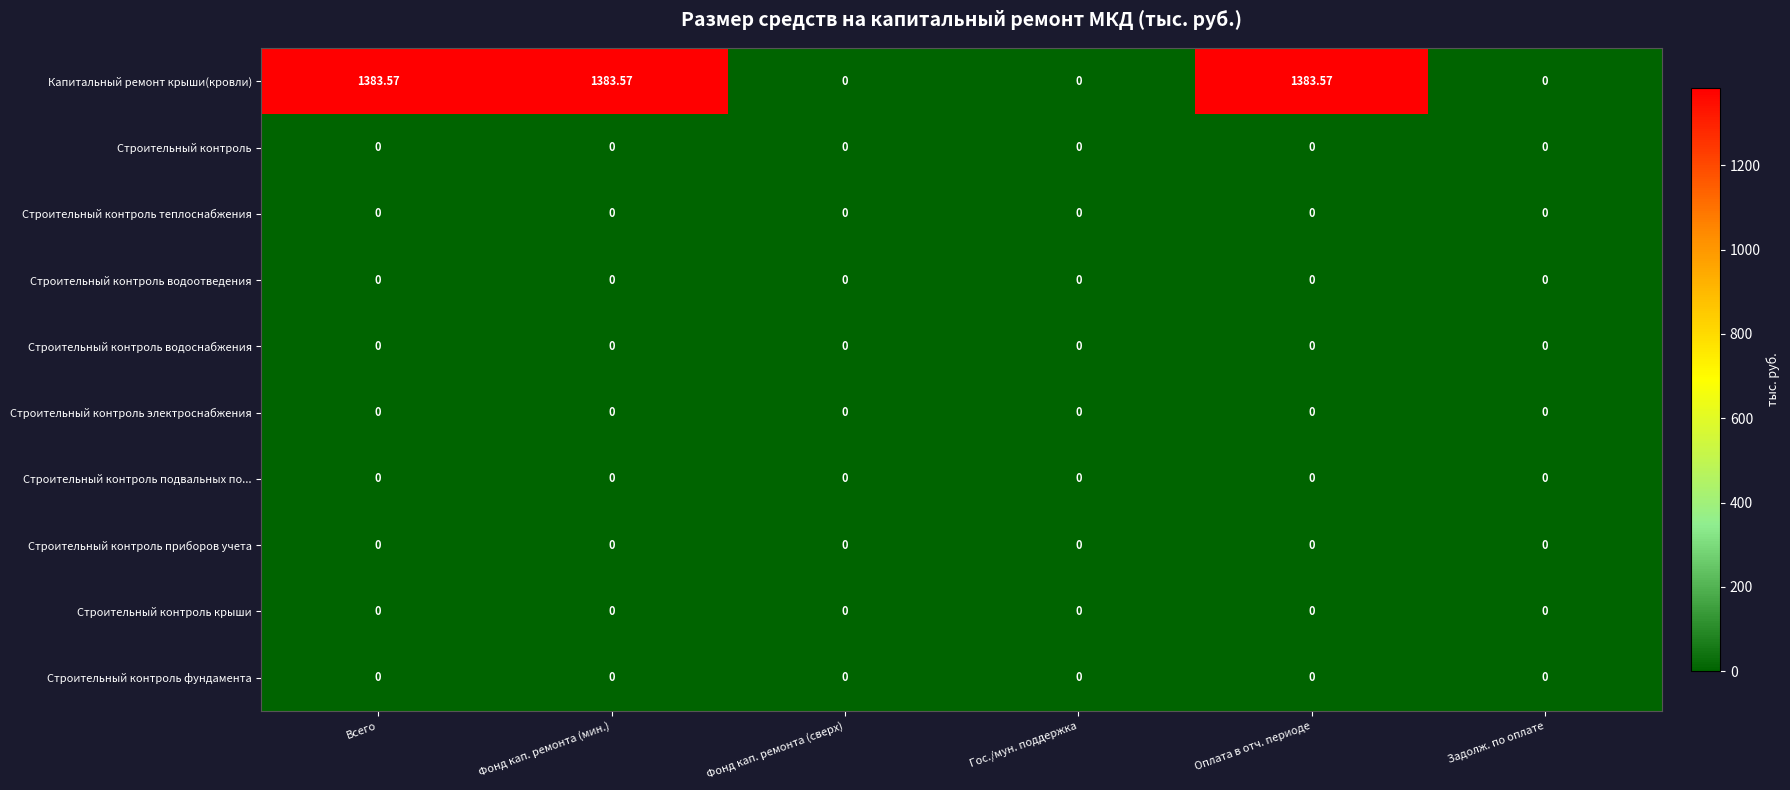

Which series has the largest total across all categories?

Капитальный ремонт крыши(кровли)